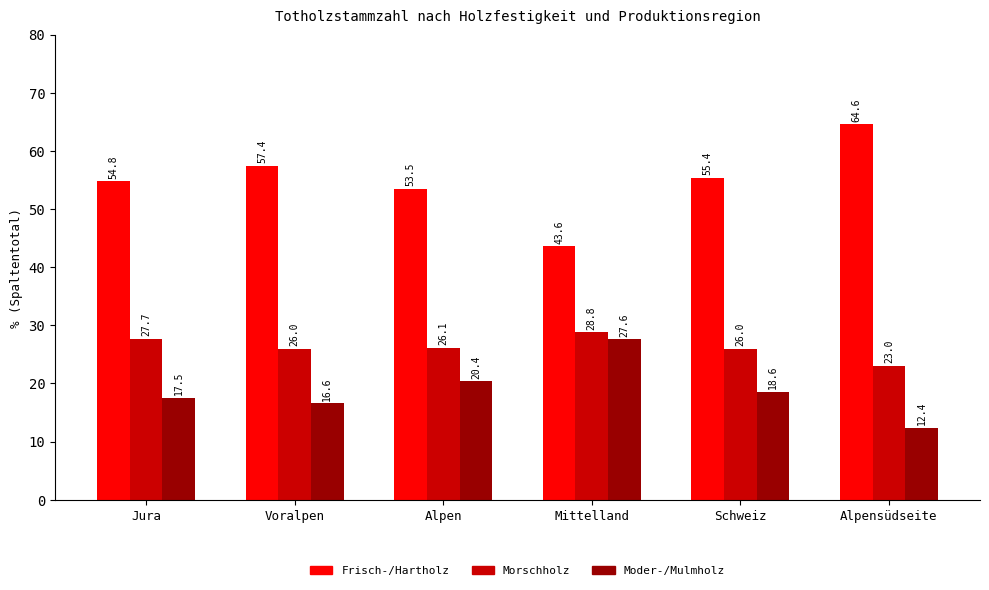

What is the sum of the Morschholz values at Alpensüdseite and Alpen?

49.1